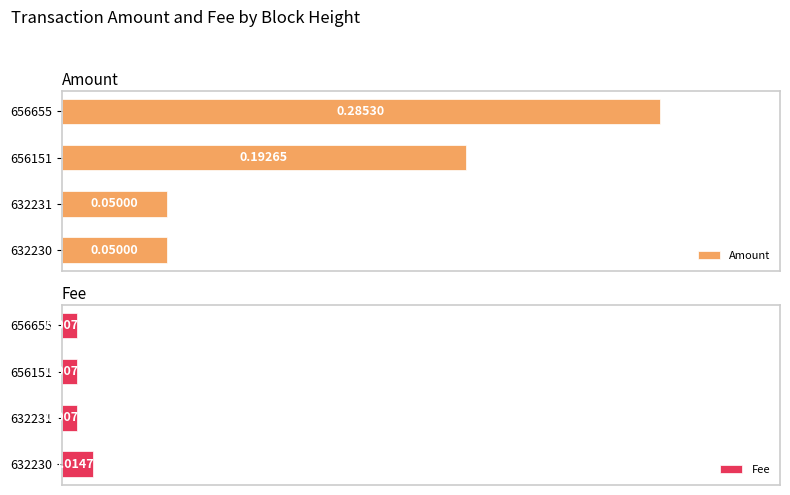

What is the maximum value shown in the chart?

0.3